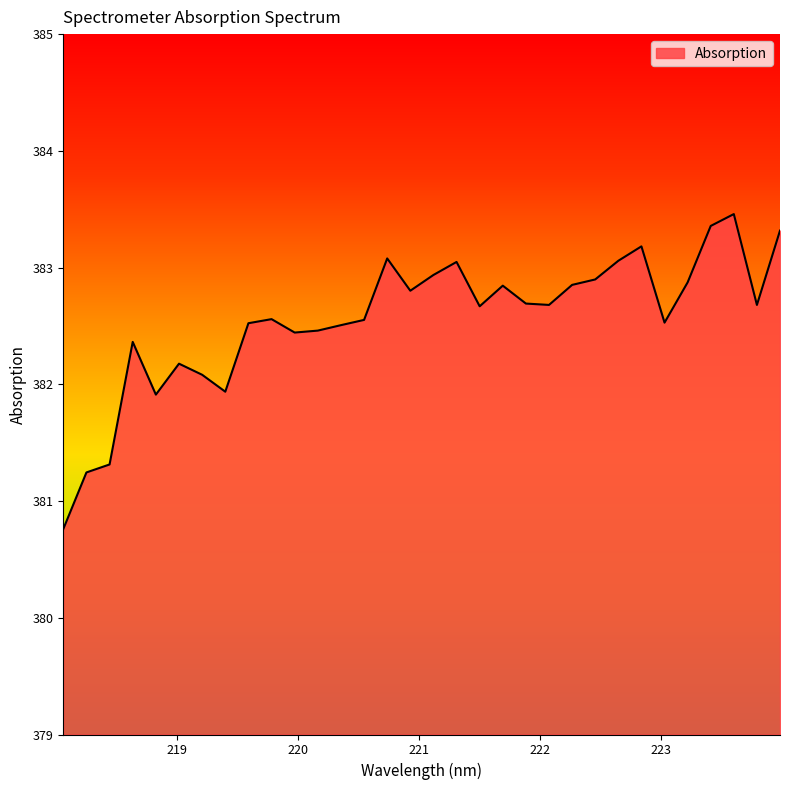

What is the difference between the maximum and minimum values?

2.7